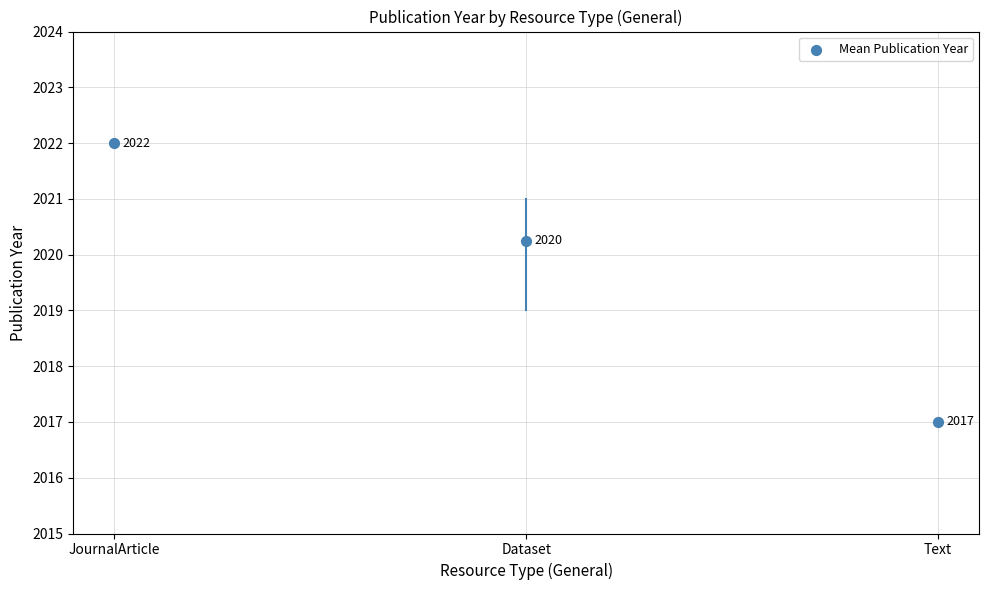

What is the range of Y values (max minus min)?

5.0